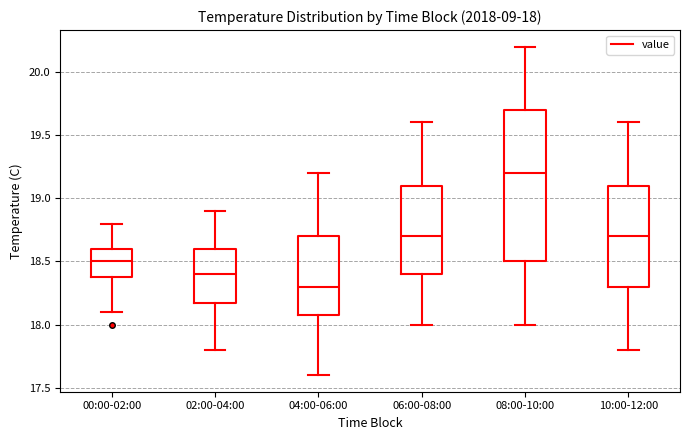

Which box's median line is the highest?

08:00-10:00